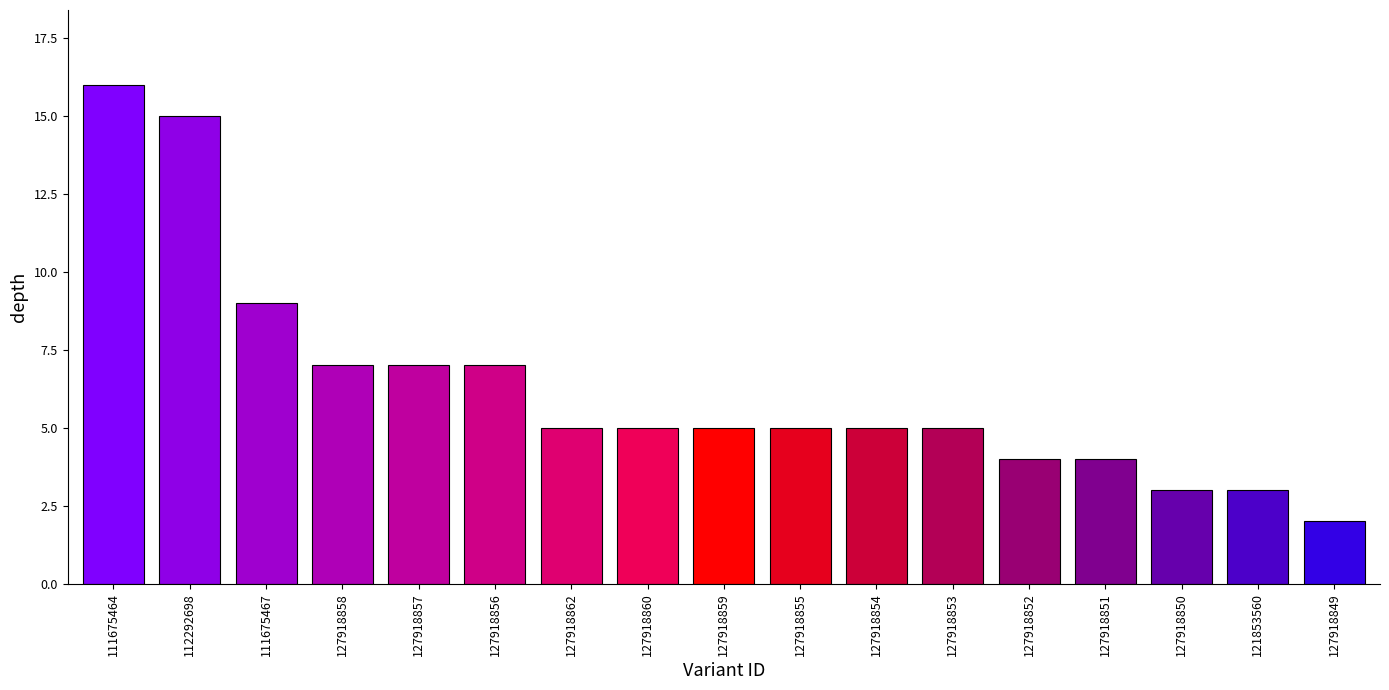

True or false: the data shows 11 at 127918857.

False